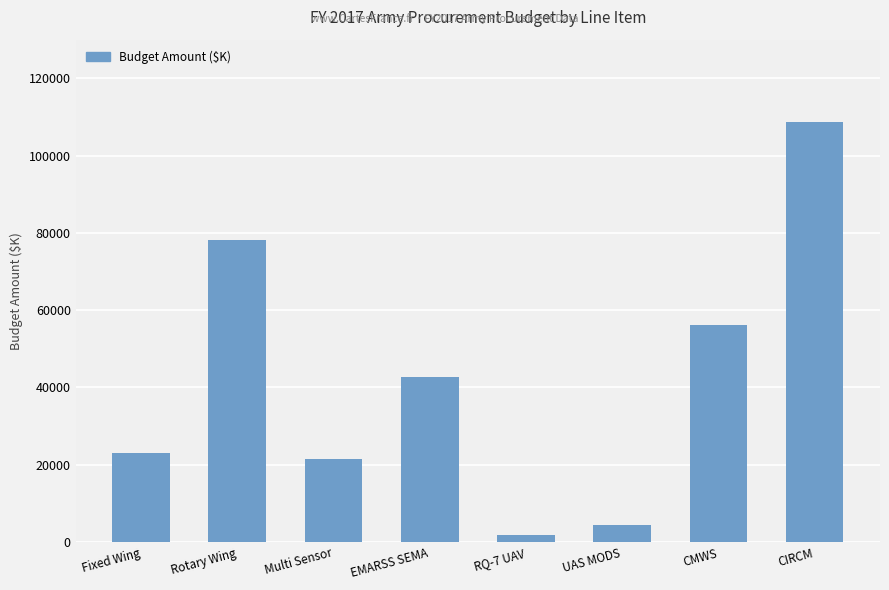

List the labels in order of value, smallest first.

RQ-7 UAV, UAS MODS, Multi Sensor, Fixed Wing, EMARSS SEMA, CMWS, Rotary Wing, CIRCM